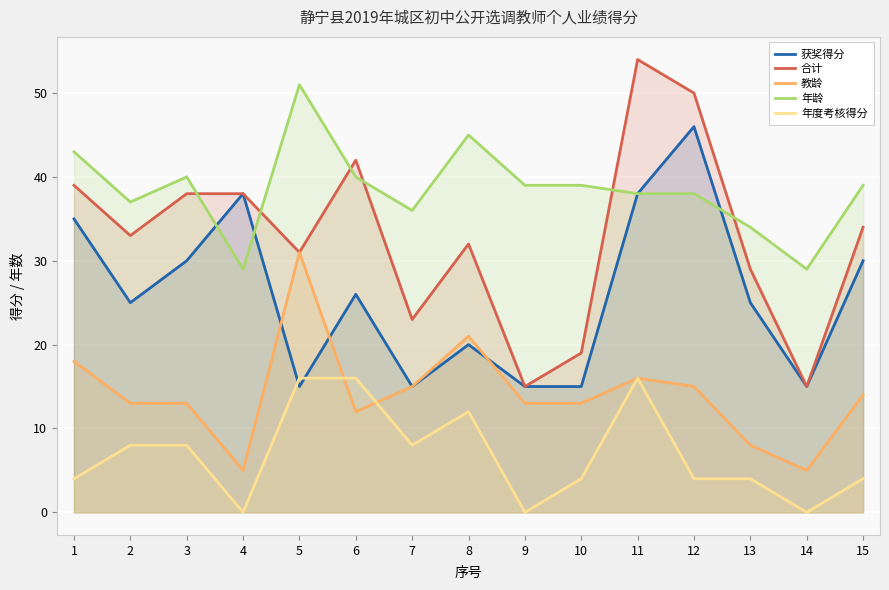

What value does the 合计 series have at 13?

29